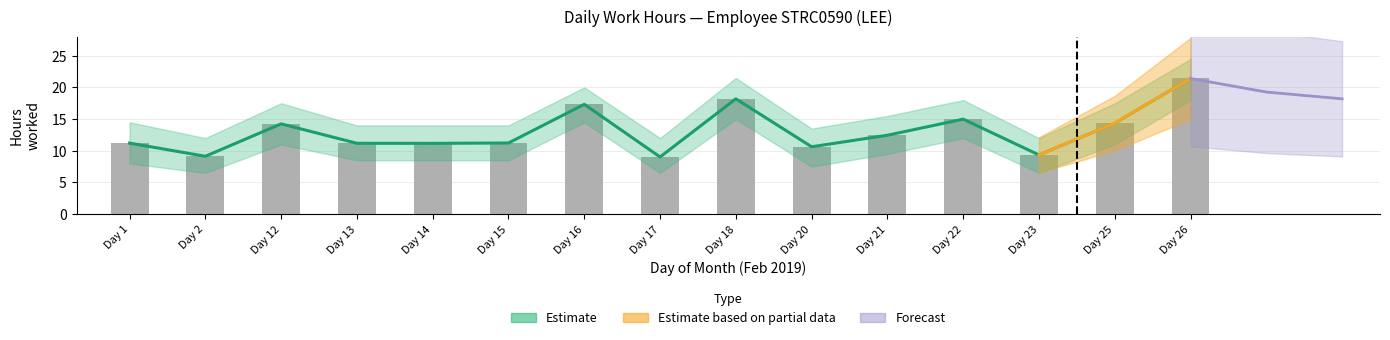

Reading left to right, what are all the values shown in this chart?

Estimate: 11.2	9.1	14.2	11.2	11.2	11.2	17.3	9.0	18.2	10.6	12.4	15.0	9.3	14.4	21.4
Observed hours: 11.2	9.1	14.2	11.2	11.2	11.2	17.3	9.0	18.2	10.6	12.4	15.0	9.3	14.4	21.4